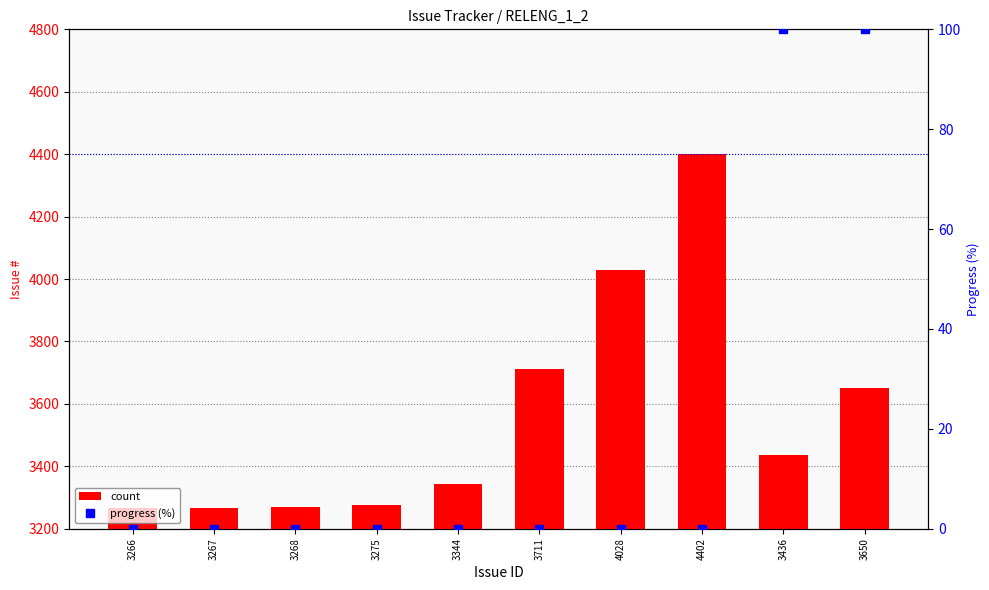

What is the average value of the count series?

3565